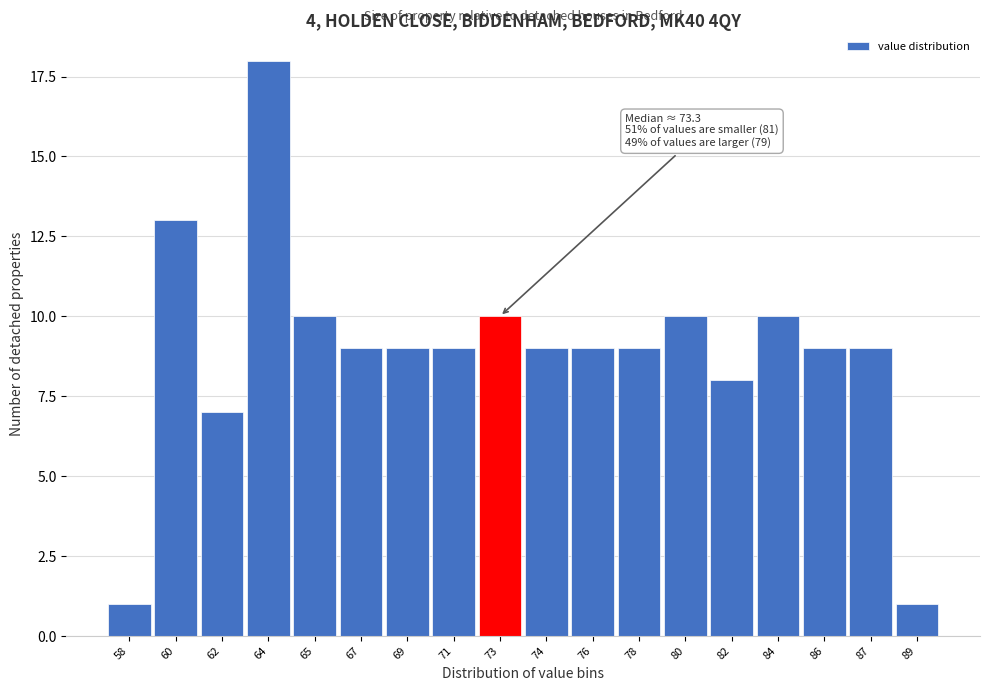

Reading left to right, transcribe all the data shown in this chart.

58=1	60=13	62=7	64=18	65=10	67=9	69=9	71=9	73=10	74=9	76=9	78=9	80=10	82=8	84=10	86=9	87=9	89=1